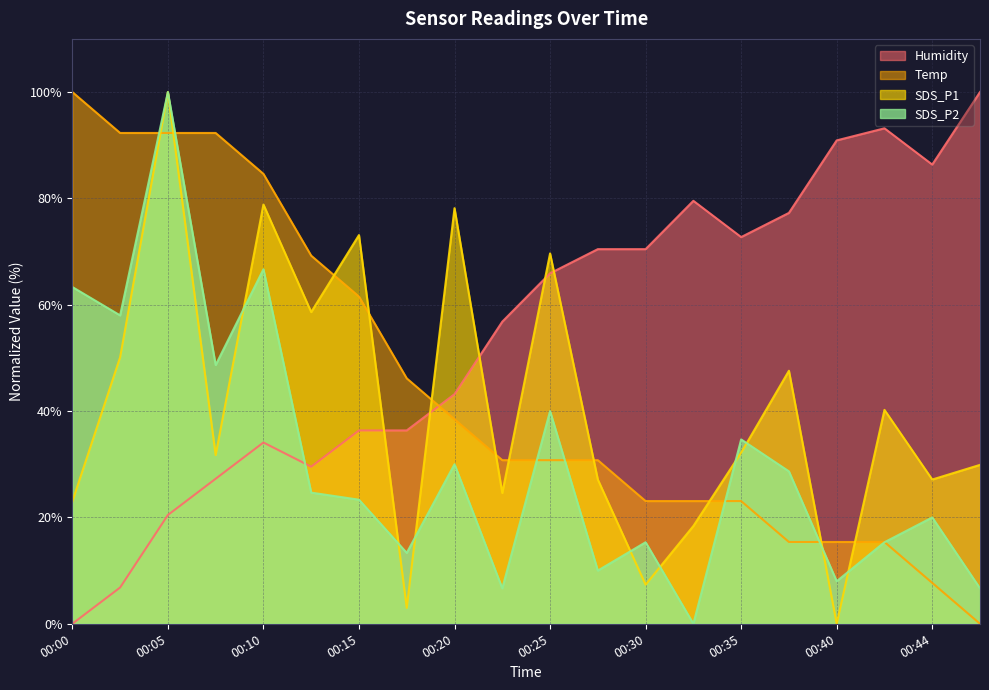

Rank the series at 00:15 from highest to lowest value.

SDS_P1, Temp, Humidity, SDS_P2